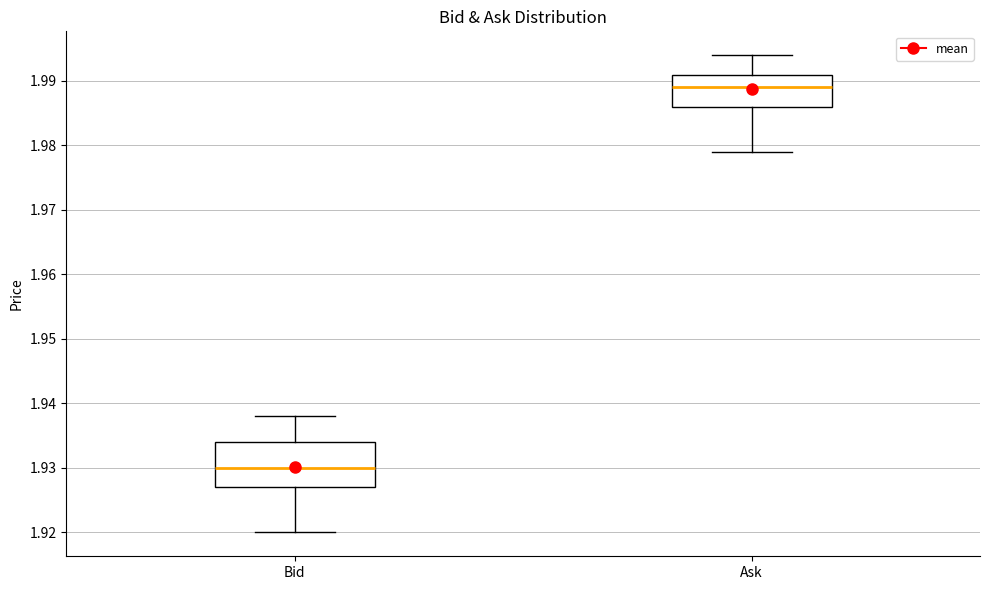

Reading left to right, read every box against the y-axis: the position of its median line, the range the box covers, and the ends of its whiskers. The values are not printed on the chart, so give them approximately, as read against the axis.

Bid: median 1.930, box 1.927 to 1.934, whiskers 1.920 to 1.938
Ask: median 1.989, box 1.986 to 1.991, whiskers 1.979 to 1.994